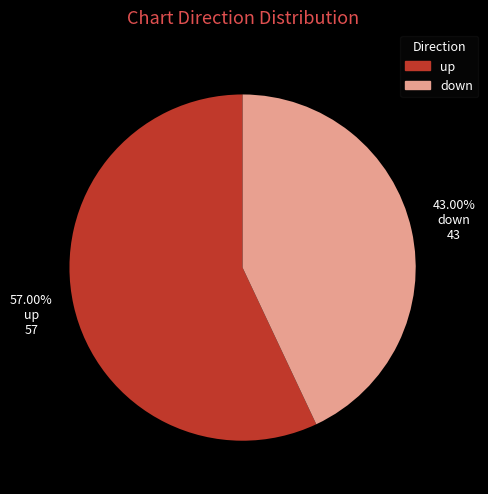

Between down and up, which is larger?

up